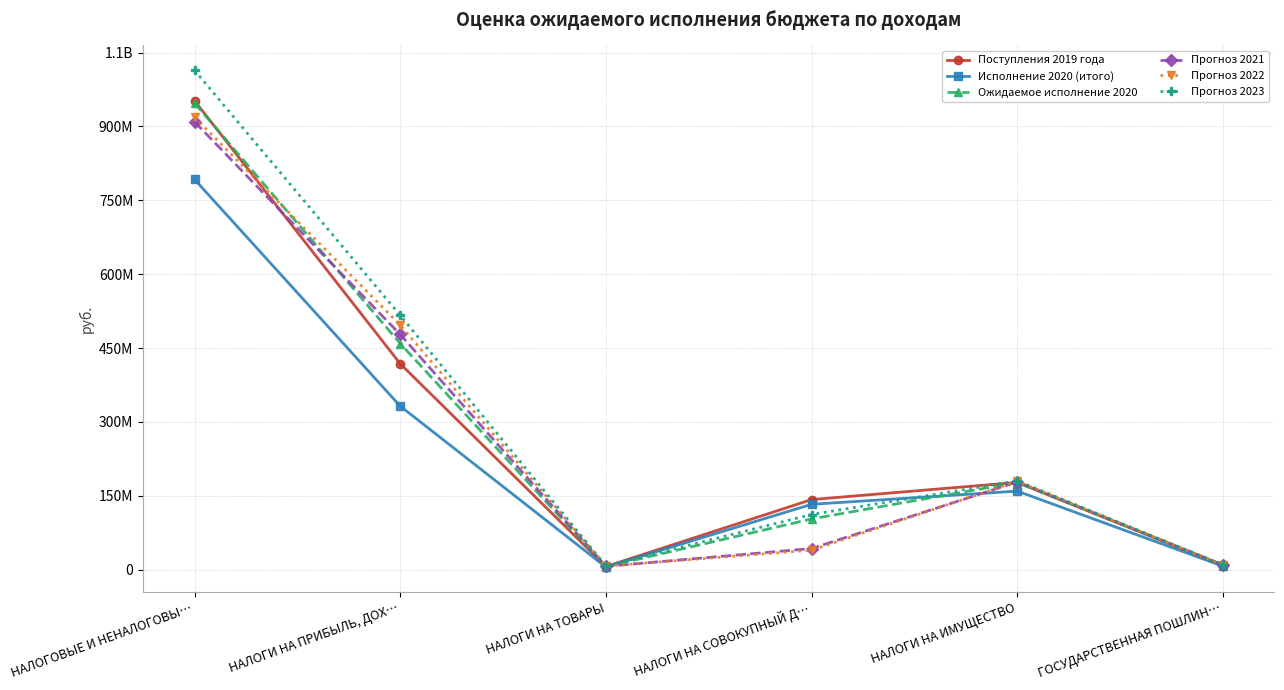

The Прогноз 2021 series shows 70614120.3 at НАЛОГИ НА СОВОКУПНЫЙ Д…. True or false?

False